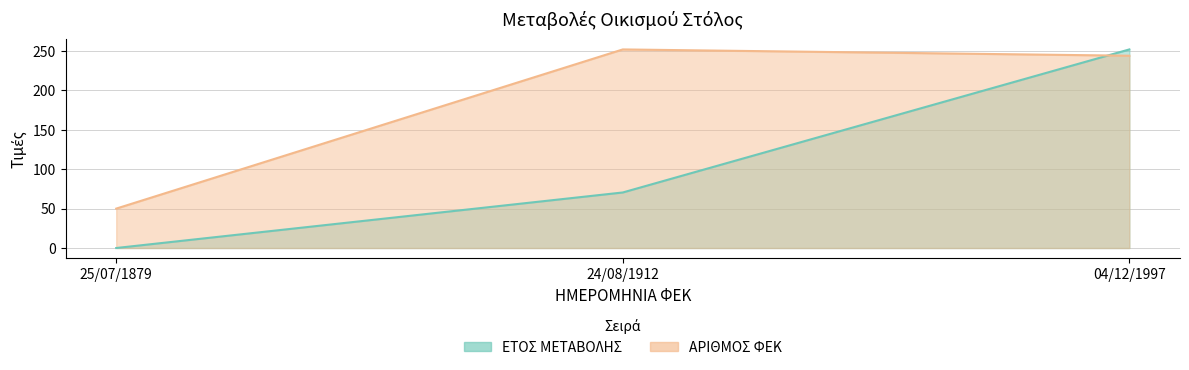

Reading left to right, extract all data points from this chart.

ΕΤΟΣ ΜΕΤΑΒΟΛΗΣ: 25/07/1879=0.0	24/08/1912=70.5	04/12/1997=252.0
ΑΡΙΘΜΟΣ ΦΕΚ: 25/07/1879=50.0	24/08/1912=252.0	04/12/1997=244.0